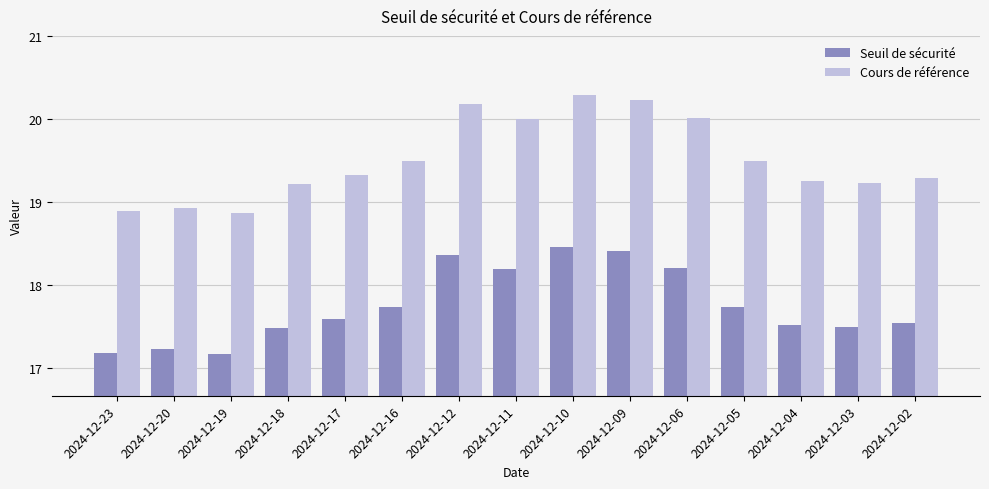

List the series in order of their peak value, lowest first.

Seuil de sécurité, Cours de référence